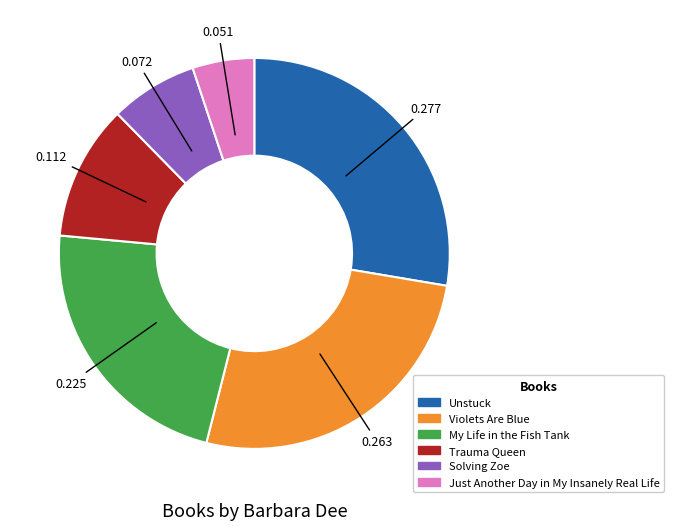

Is the sum of My Life in the Fish Tank and Violets Are Blue greater than half?

No